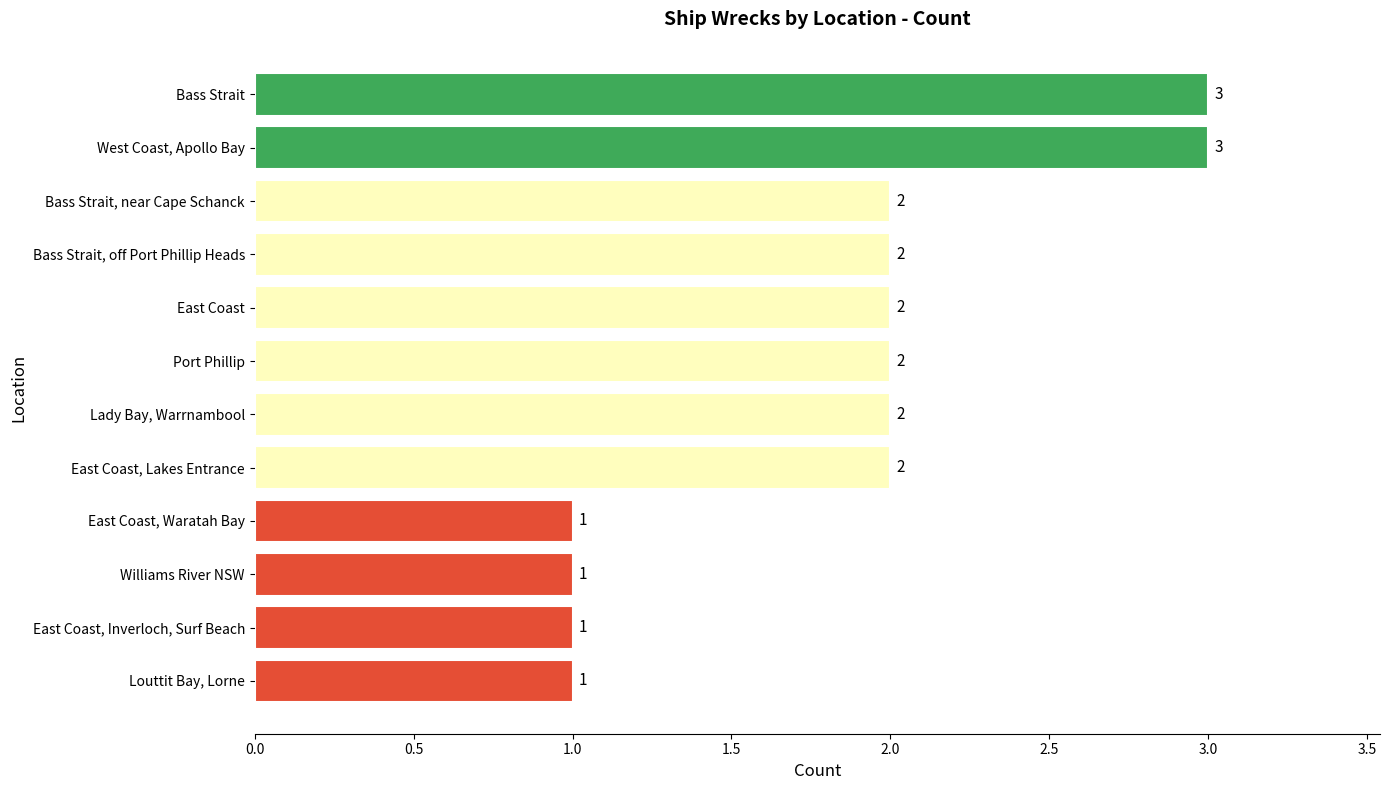

True or false: the data shows 5 at West Coast, Apollo Bay.

False